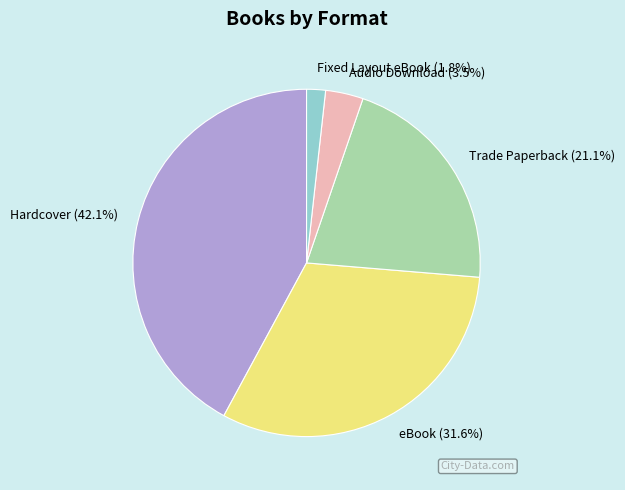

Between Hardcover and eBook, which is larger?

Hardcover